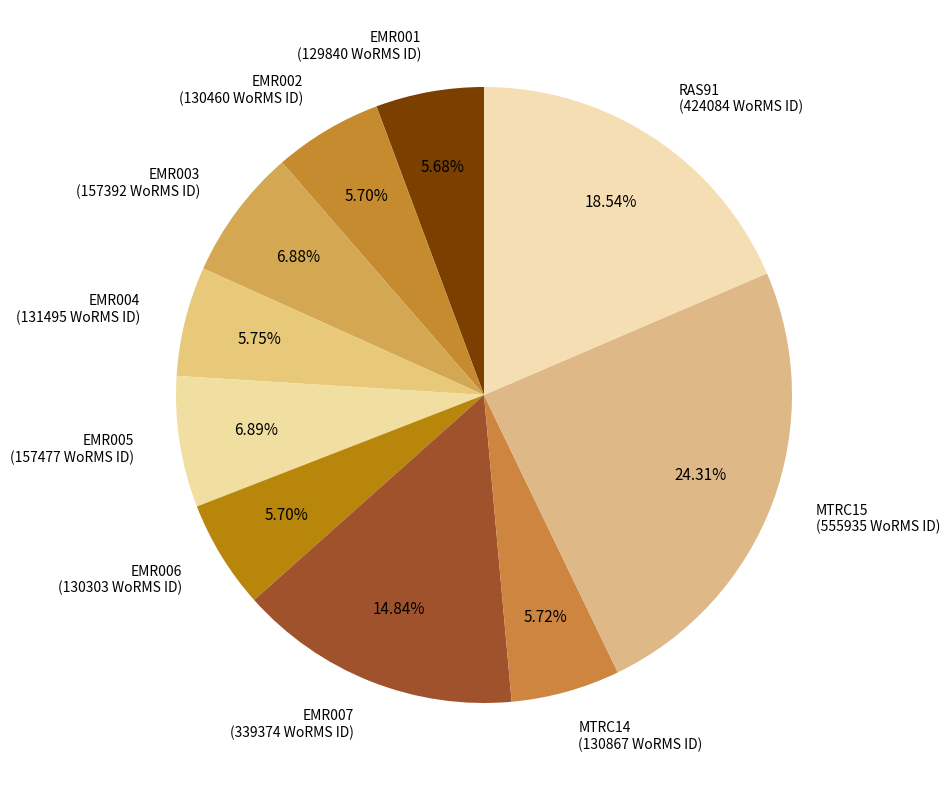

What percentage is the EMR002 slice, to the nearest percent?

6%